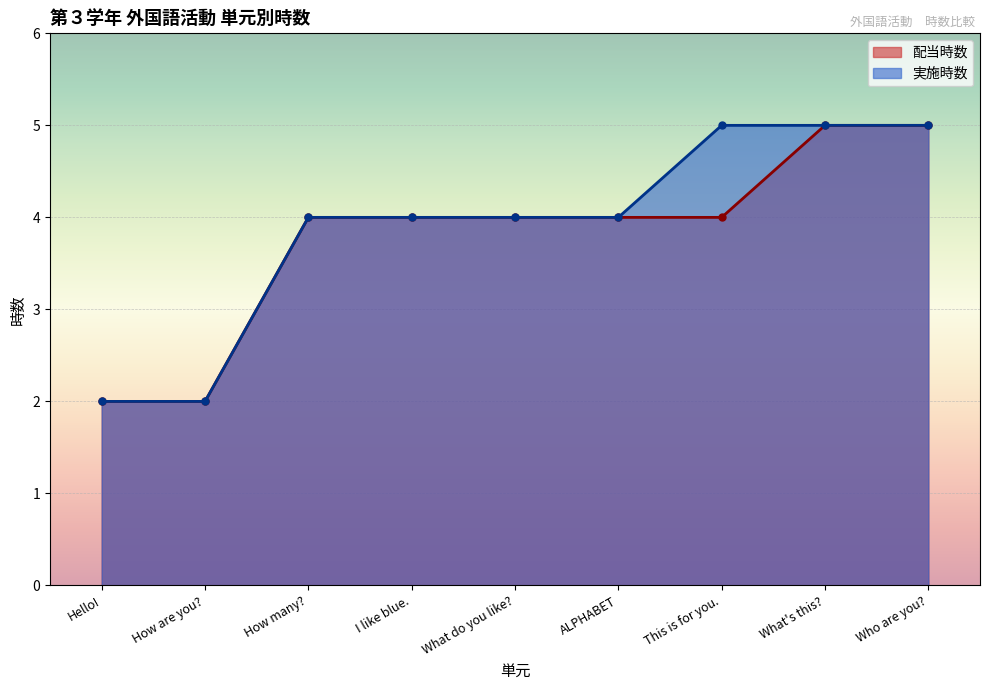

The value of 配当時数 at How many? is 2. True or false?

False